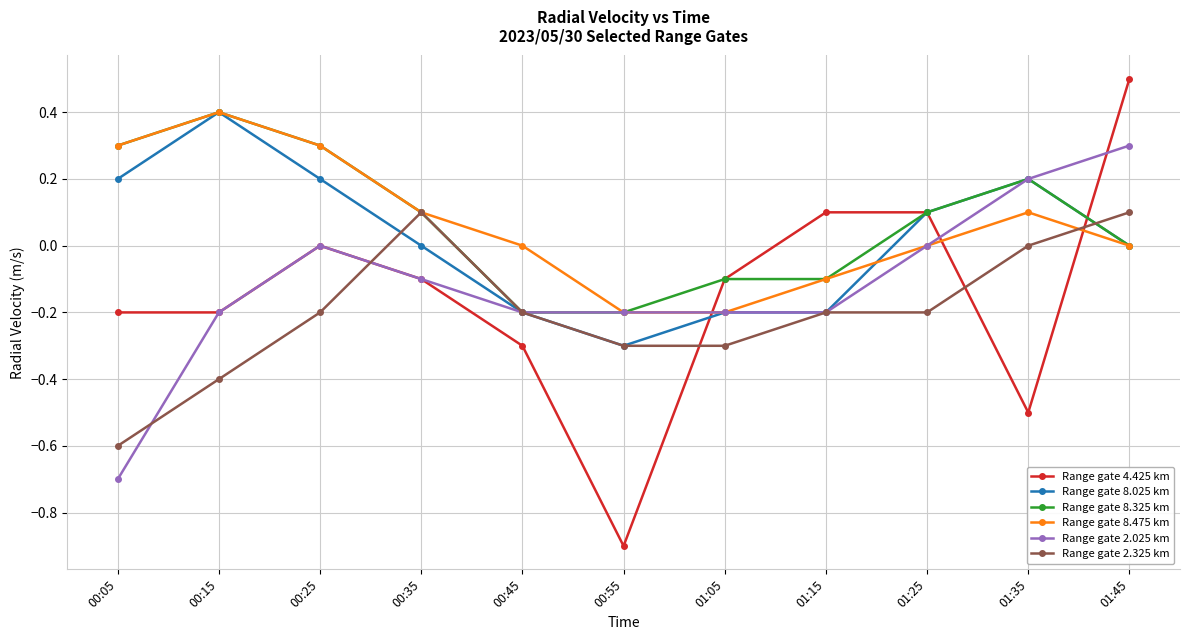

At which label does Range gate 8.325 km first exceed 0?

00:05